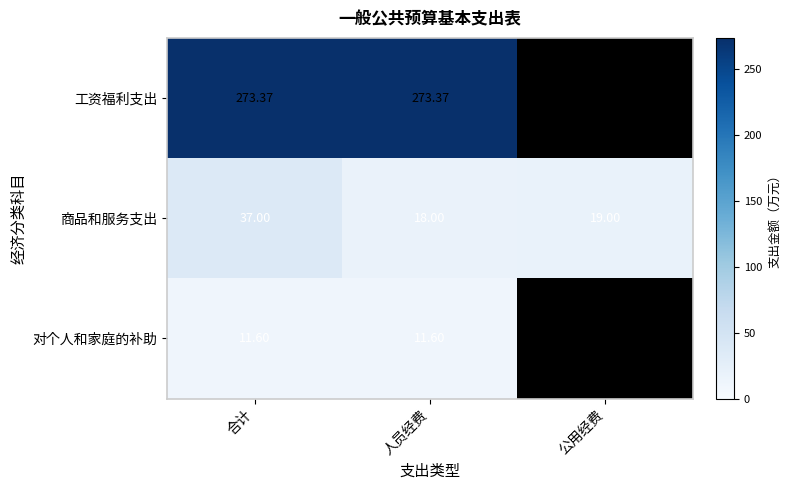

What is the difference between the 商品和服务支出 values at 人员经费 and 公用经费?

1.0